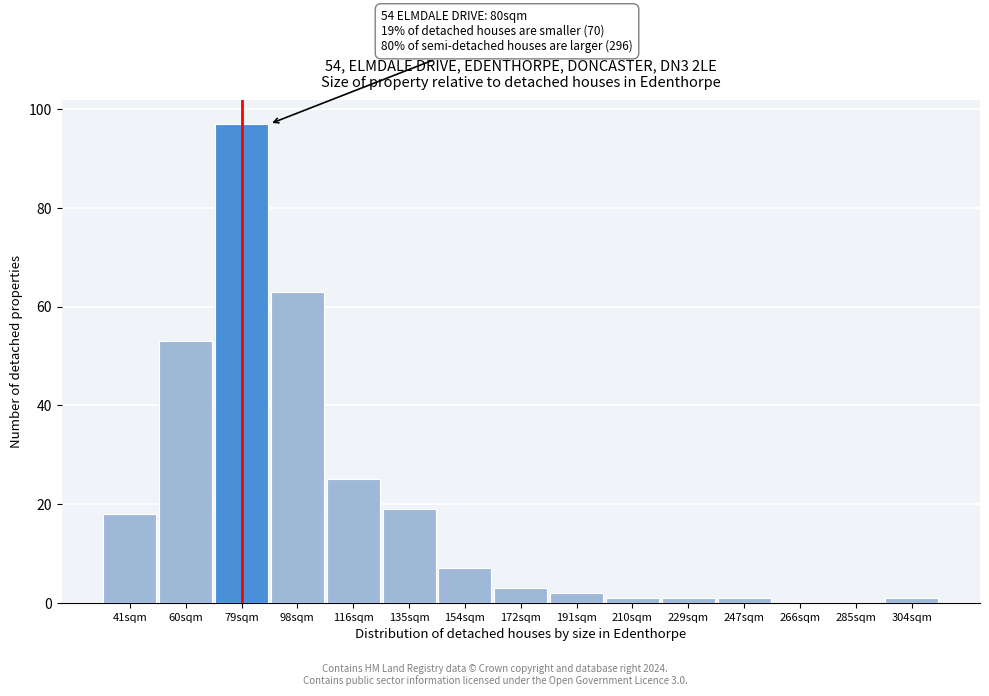

Reading left to right, transcribe all the data shown in this chart.

41sqm=18	60sqm=53	79sqm=97	98sqm=63	116sqm=25	135sqm=19	154sqm=7	172sqm=3	191sqm=2	210sqm=1	229sqm=1	247sqm=1	266sqm=0	285sqm=0	304sqm=1